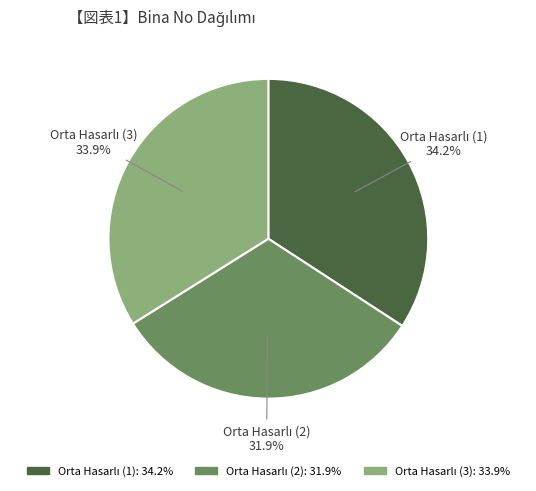

Does any single category account for the majority?

No